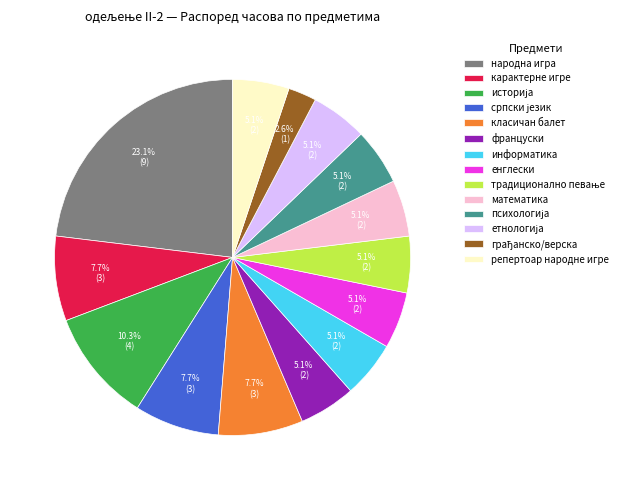

Is репертоар народне игре the majority of the pie?

No